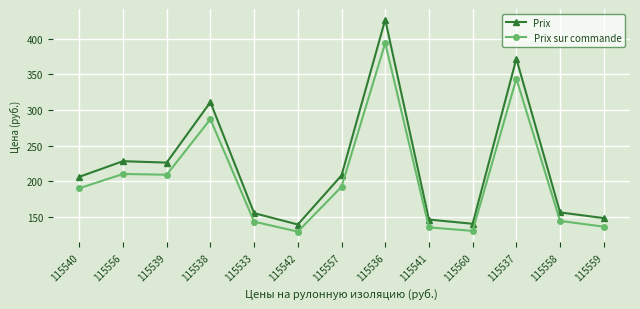

How many distinct data groups are displayed?

2